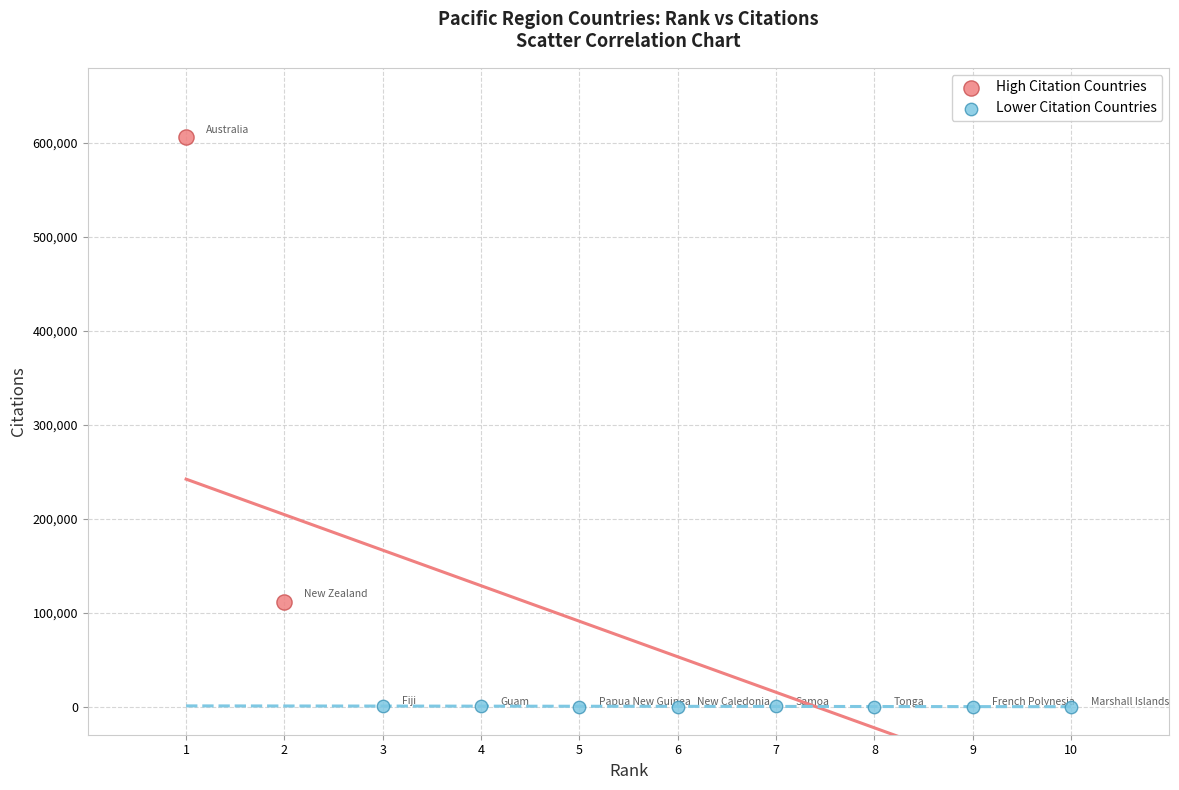

Which series has the widest spread of Y values?

High Citation Countries